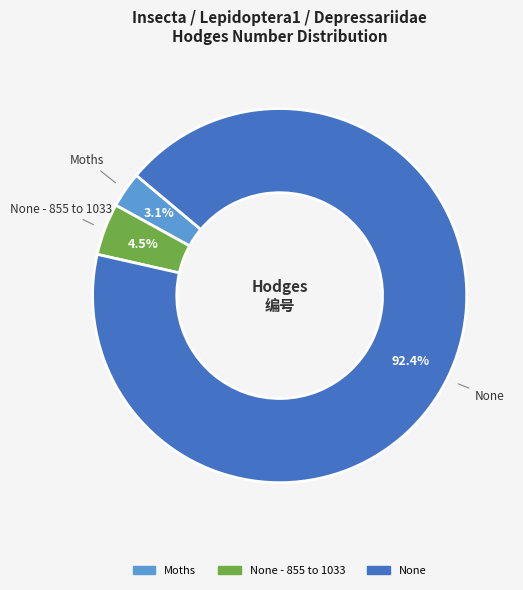

Count the number of slices in the pie.

3